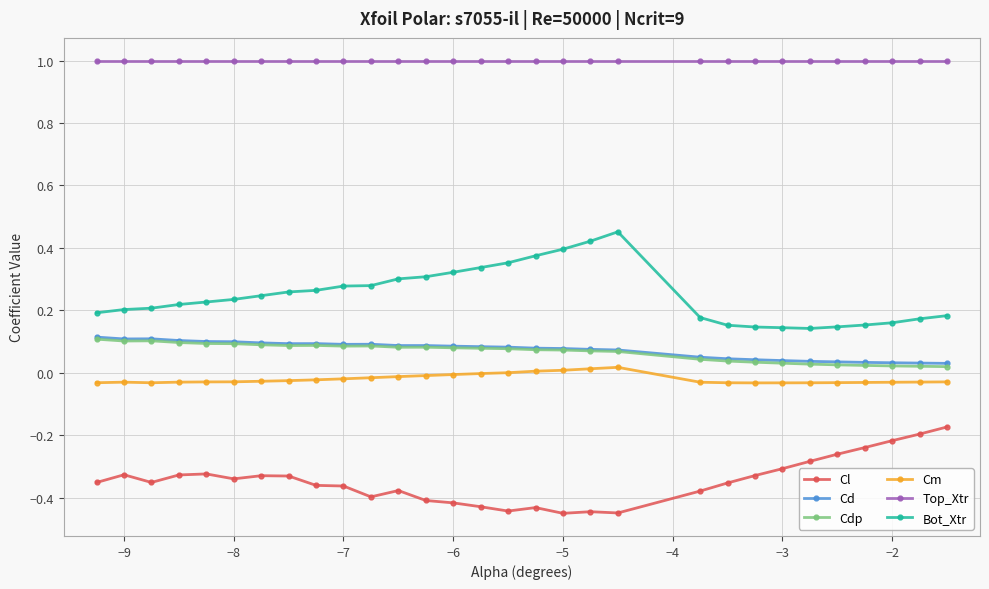

True or false: Bot_Xtr and Cl cross at least once.

False